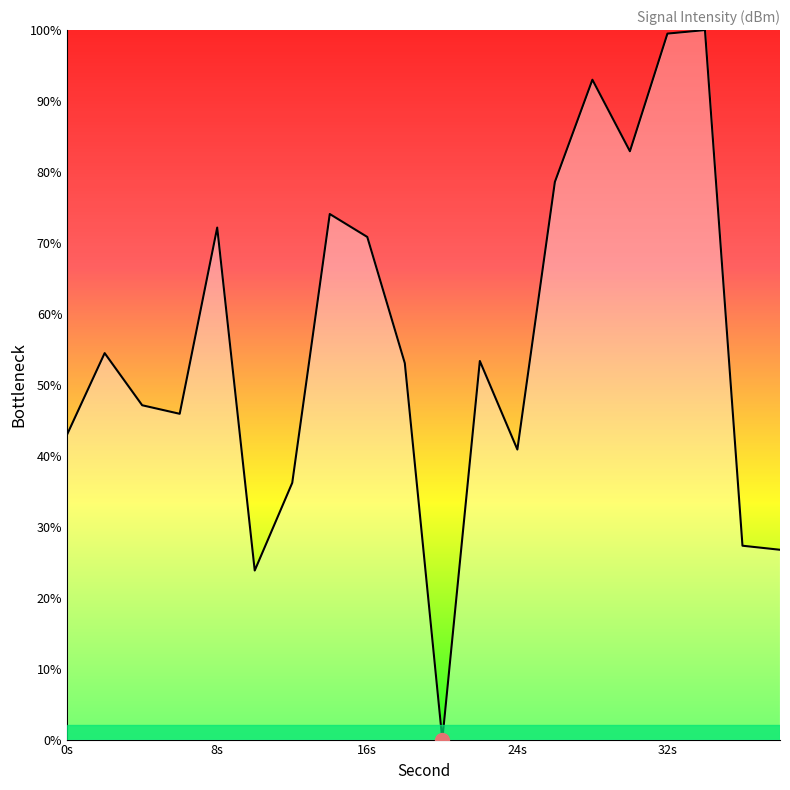

What is the greatest value displayed?

100.0